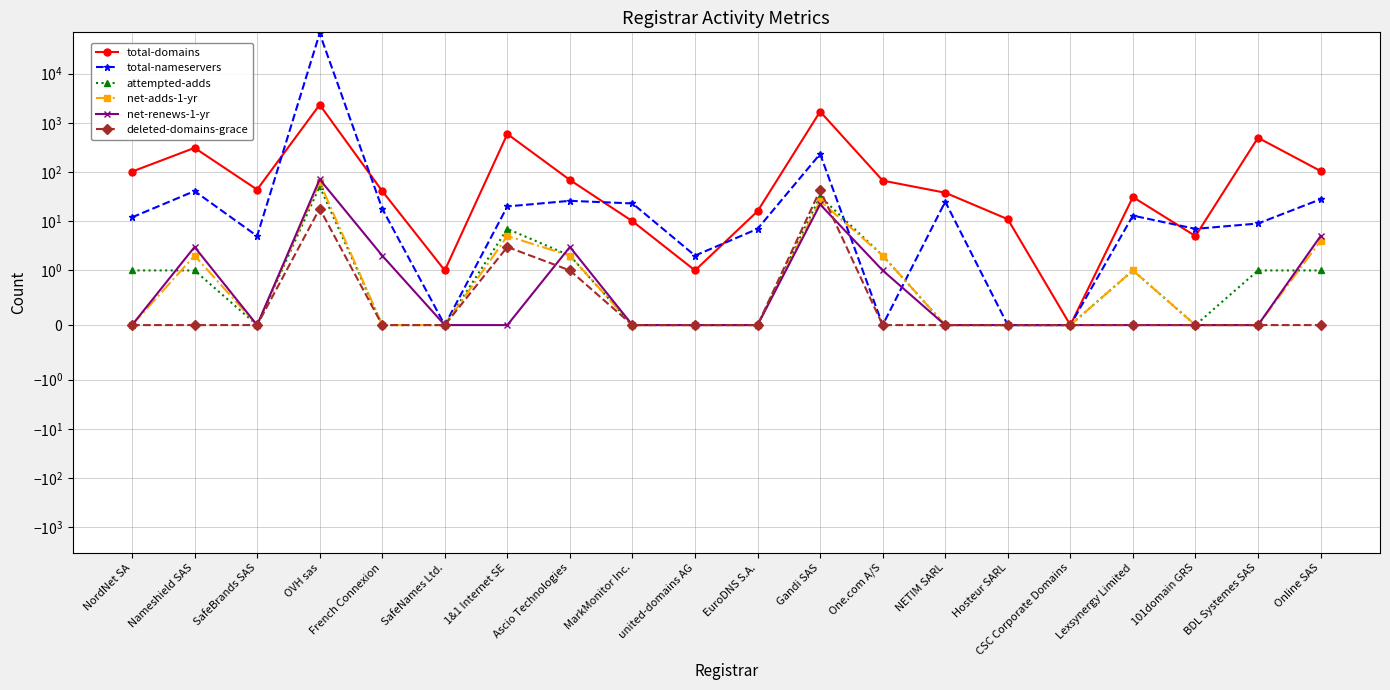

How many values in total-domains are above zero?

19